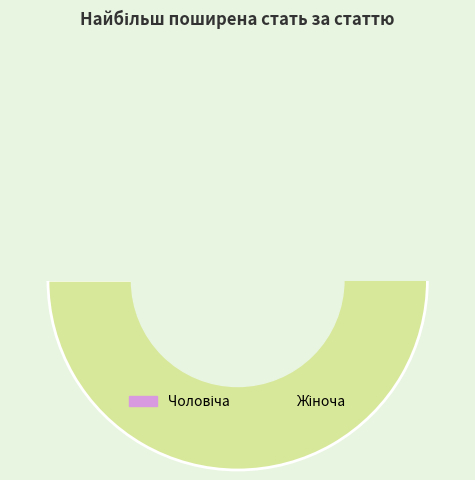

Between Жіноча and Чоловіча, which is larger?

Жіноча